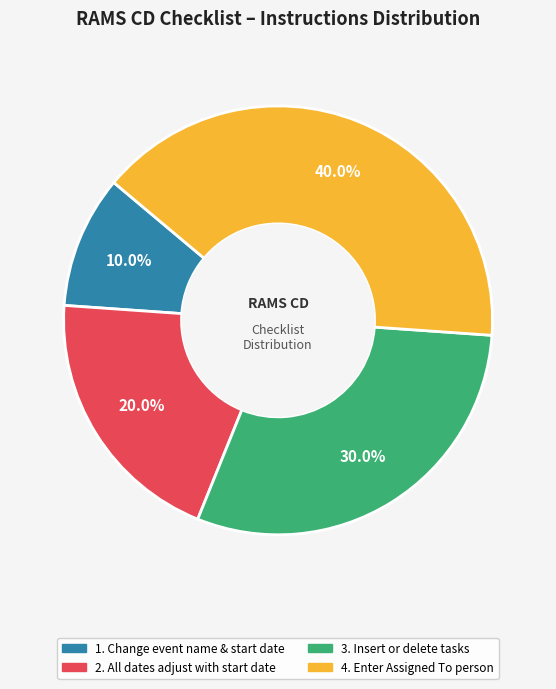

Is there any slice that represents more than half of the pie?

No